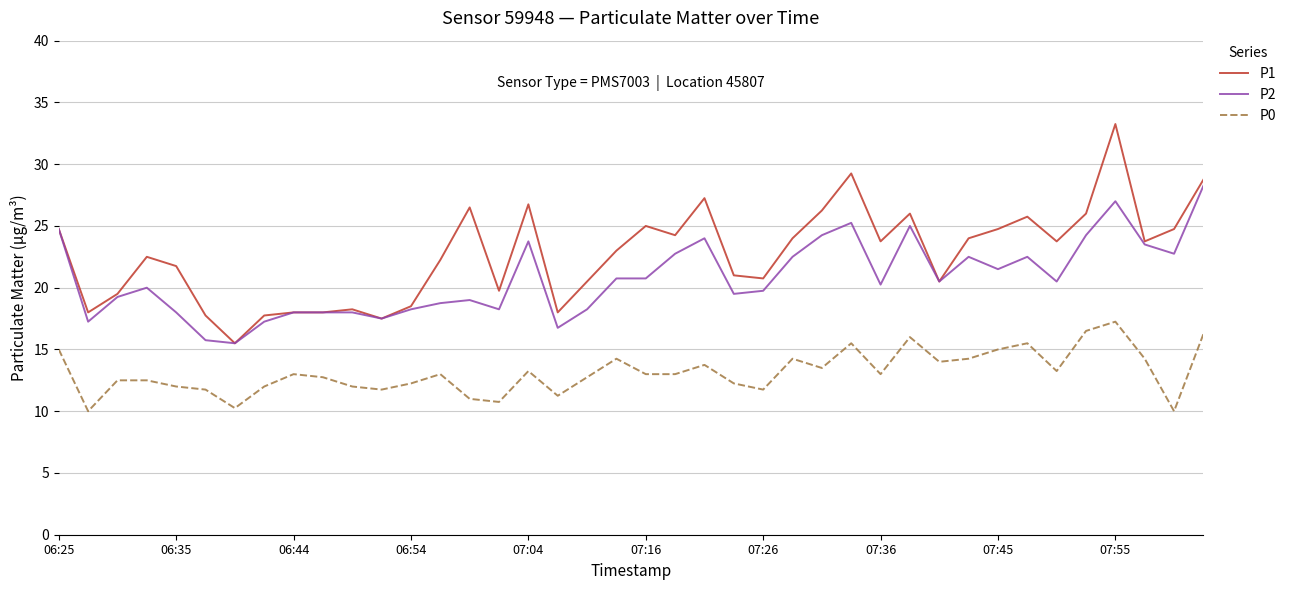

Which series has the largest range (max minus min)?

P1